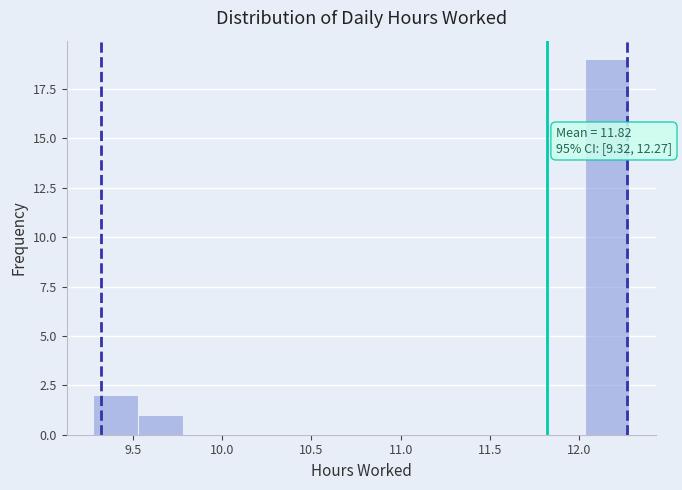

Which range on the x-axis has the tallest bar?

12.03 to 12.28